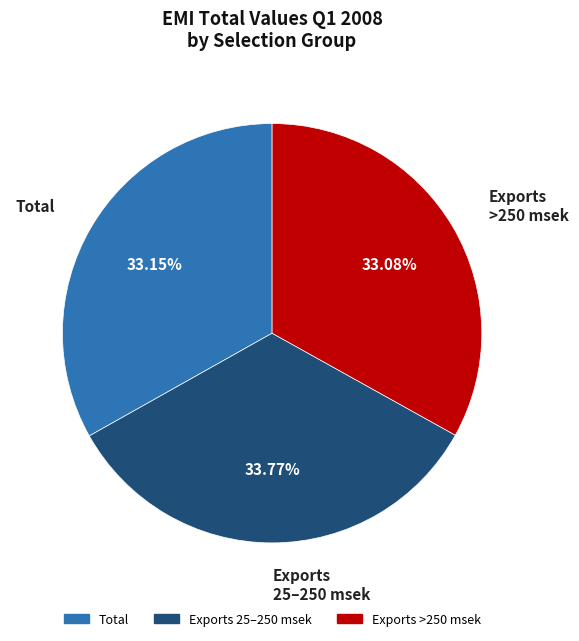

To the nearest percent, what is the average slice percentage?

33%